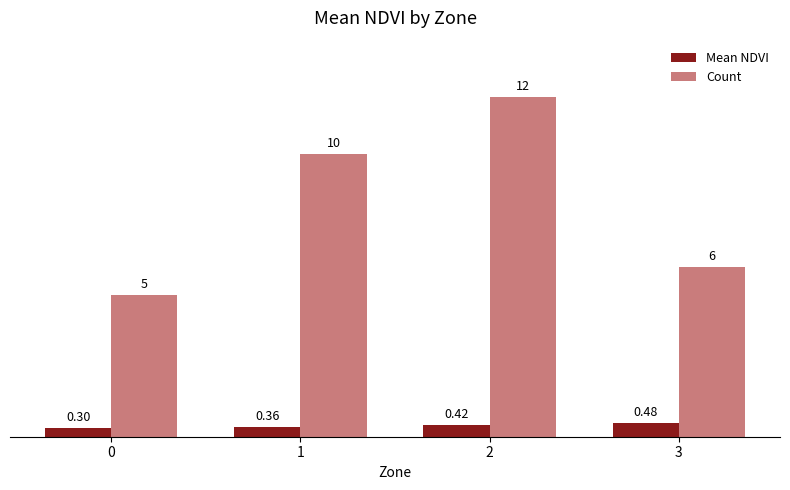

Which series has the largest total across all categories?

Count